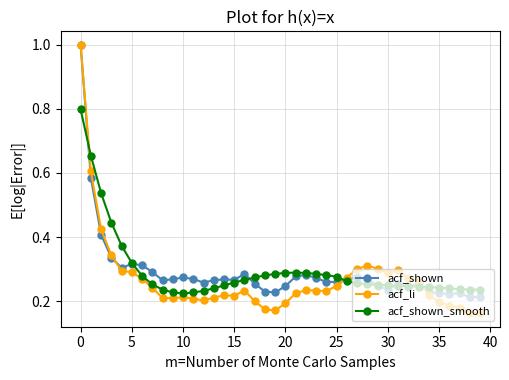

At how many categories does at least one series exceed 0?

40